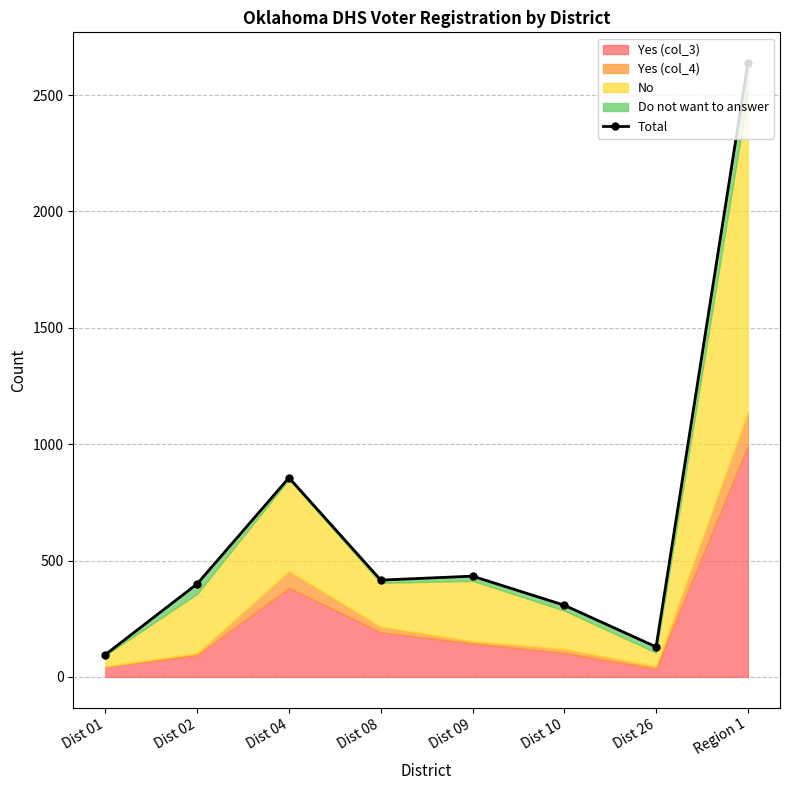

Approximately how many times larger is the value at Region 1 compared to Dist 10?

8.6